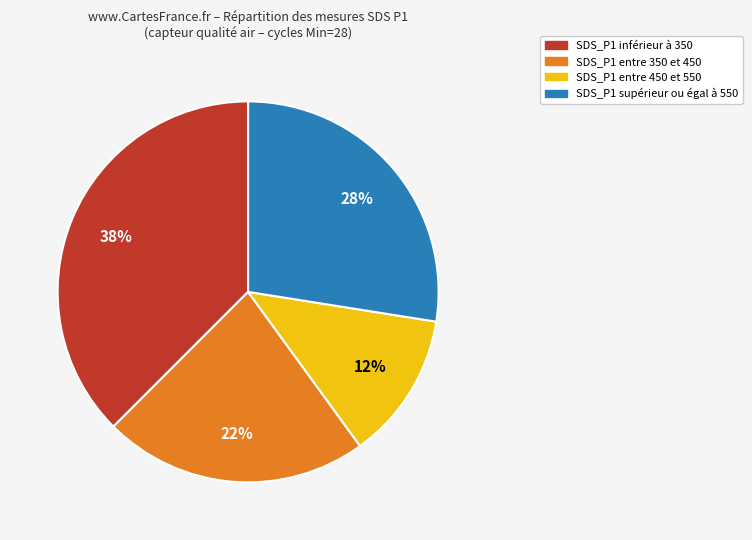

What is the smallest slice in the pie chart?

SDS_P1 entre 450 et 550